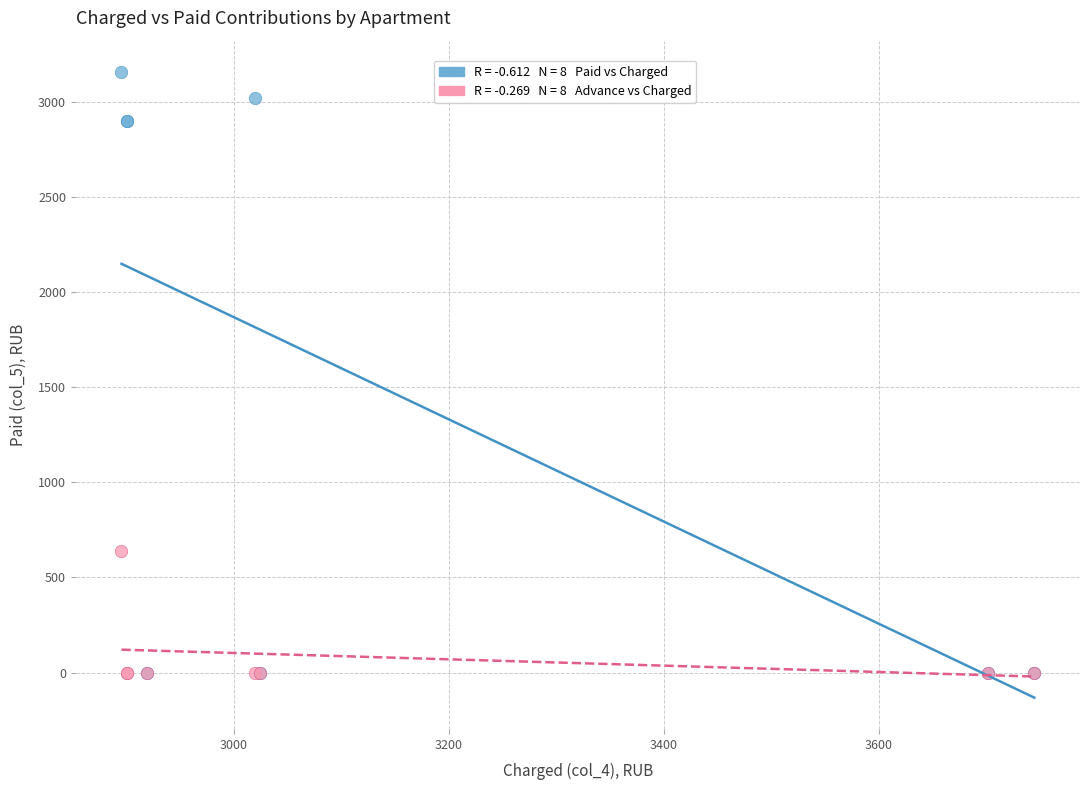

Across all series, what Y value is closest to 1578?

639.9